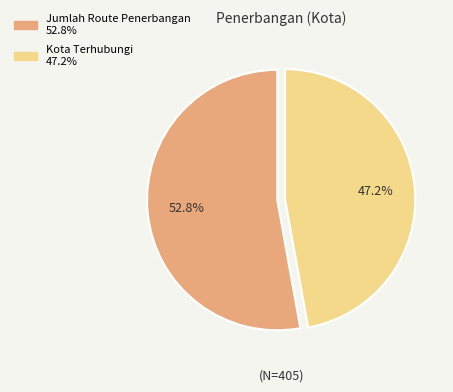

To the nearest percent, what is the difference between the Kota Terhubungi and Jumlah Route Penerbangan slice percentages?

6%